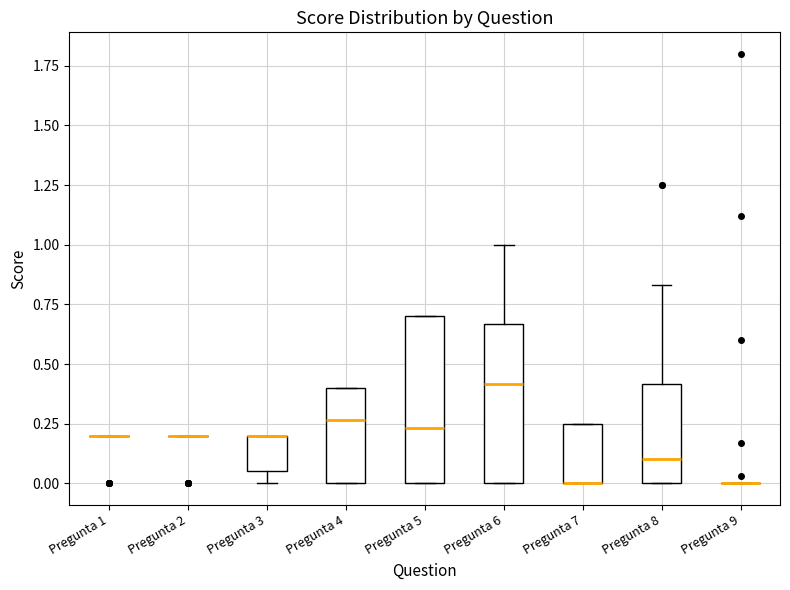

Reading left to right, read every box against the y-axis: the position of its median line, the range the box covers, and the ends of its whiskers. The values are not printed on the chart, so give them approximately, as read against the axis.

Pregunta 1: box collapsed to a line at 0.20, whiskers 0.20 to 0.20
Pregunta 2: box collapsed to a line at 0.20, whiskers 0.20 to 0.20
Pregunta 3: median 0.20 (drawn on the box's upper edge), box 0.05 to 0.20, whiskers 0.00 to 0.20
Pregunta 4: median 0.25, box 0.00 to 0.40, whiskers 0.00 to 0.40
Pregunta 5: median 0.25, box 0.00 to 0.70, whiskers 0.00 to 0.70
Pregunta 6: median 0.40, box 0.00 to 0.65, whiskers 0.00 to 1.00
Pregunta 7: median 0.00 (drawn on the box's lower edge), box 0.00 to 0.25, whiskers 0.00 to 0.25
Pregunta 8: median 0.10, box 0.00 to 0.40, whiskers 0.00 to 0.85
Pregunta 9: box collapsed to a line at 0.00, whiskers 0.00 to 0.00